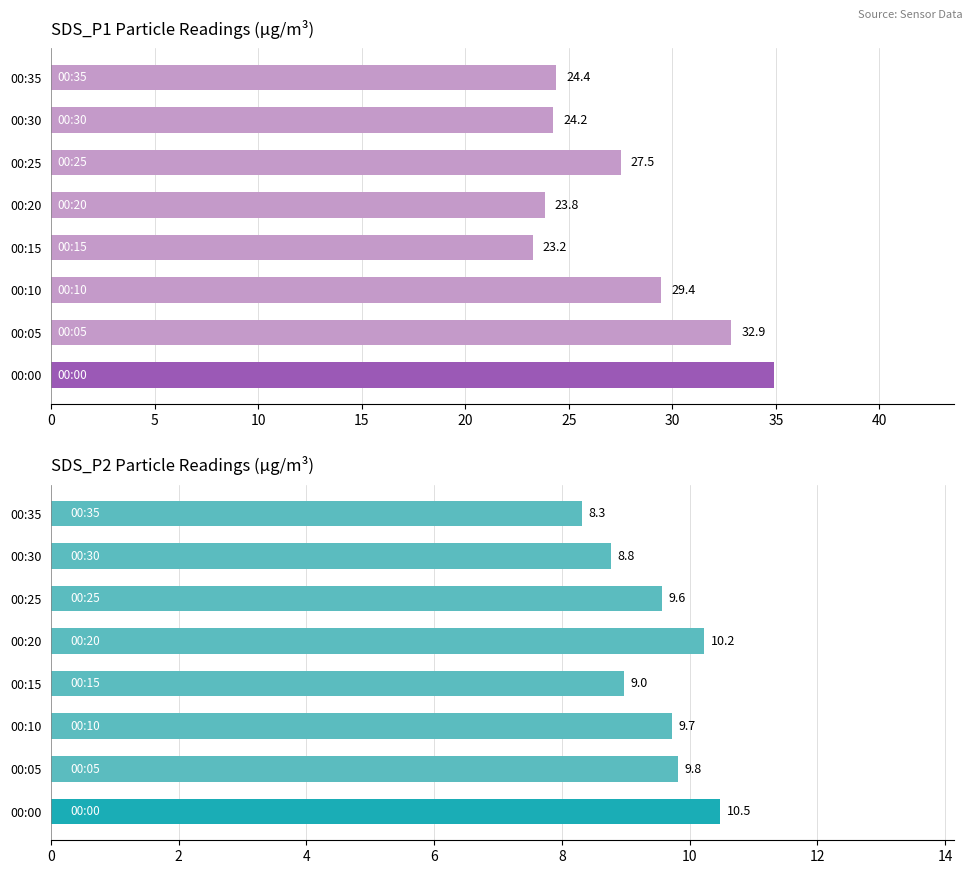

The SDS_P2 series shows 10.2 at 00:20. True or false?

True